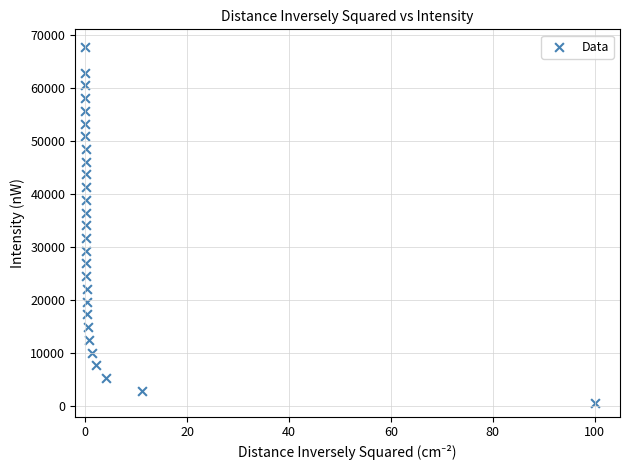

Count the number of points in this scatter plot.

28